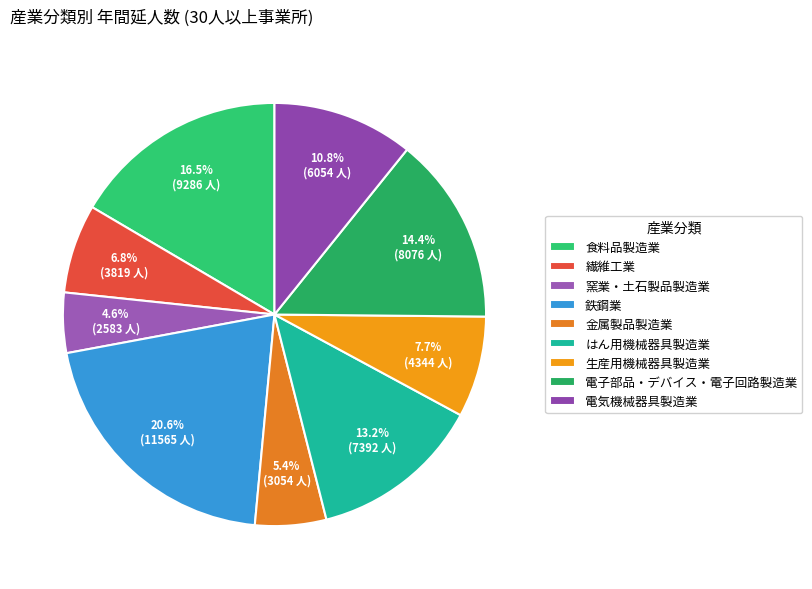

Combined, what portion of the pie is 鉄鋼業 and 金属製品製造業?

26.0%